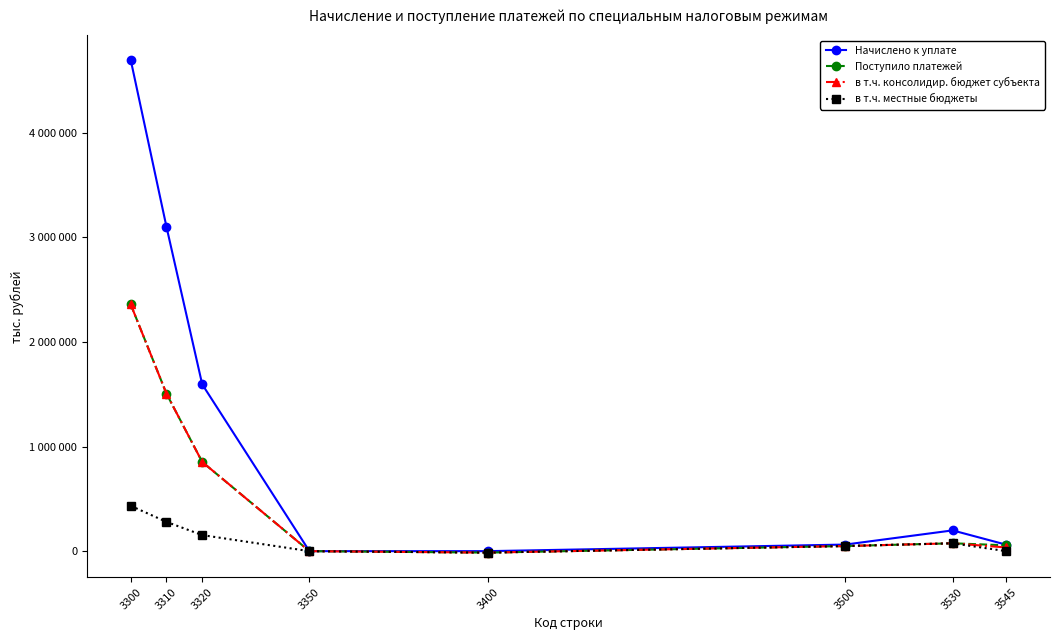

What are all the series names shown in the legend?

Начислено к уплате, Поступило платежей, в т.ч. консолидир. бюджет субъекта, в т.ч. местные бюджеты